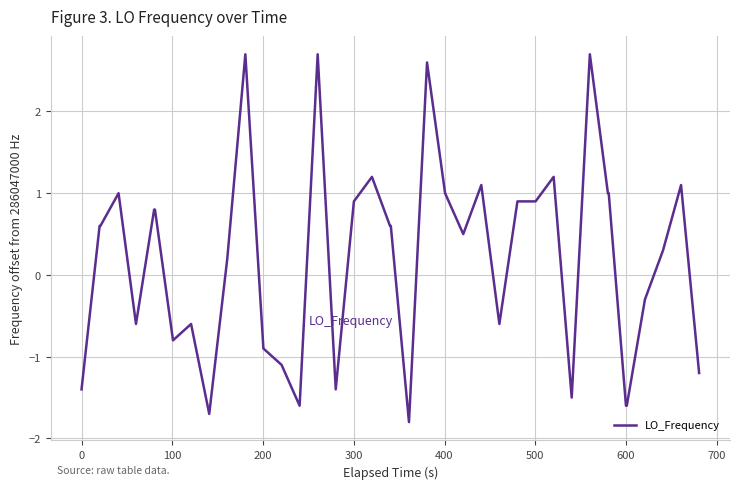

What is the difference between the maximum and minimum values?

4.5